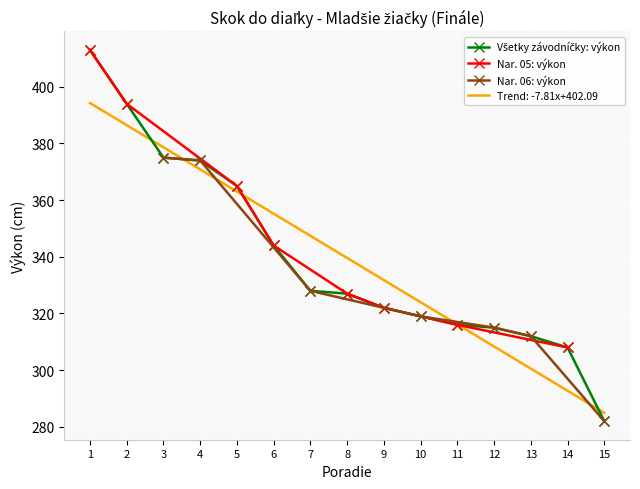

Which label corresponds to the largest value in the chart?

1